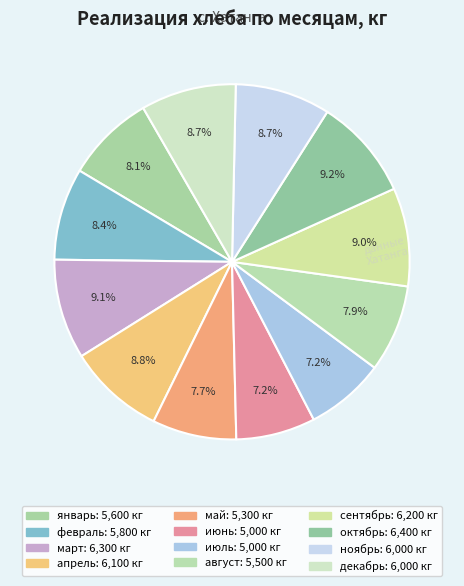

How many slices are in this pie chart?

12